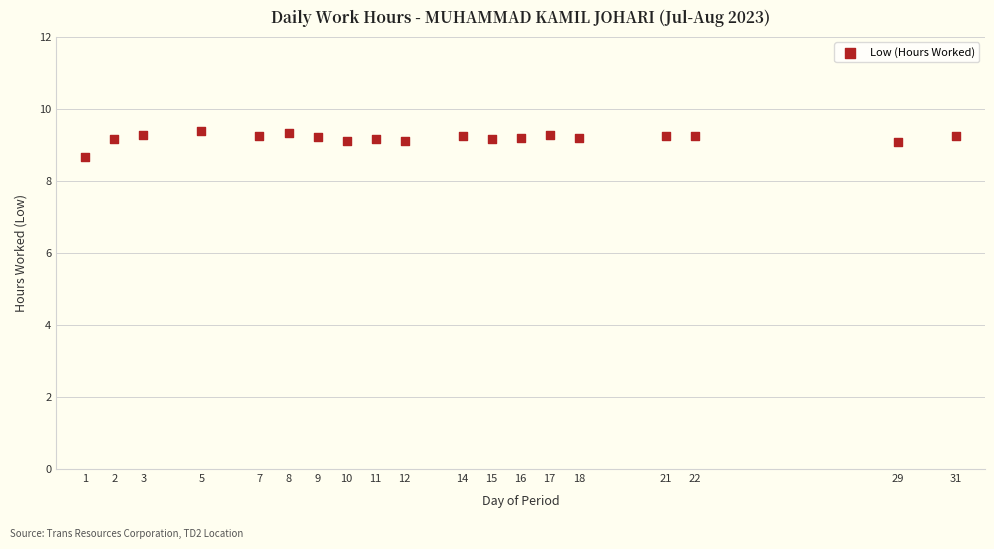

What is the range of X values (max minus min)?

30.0